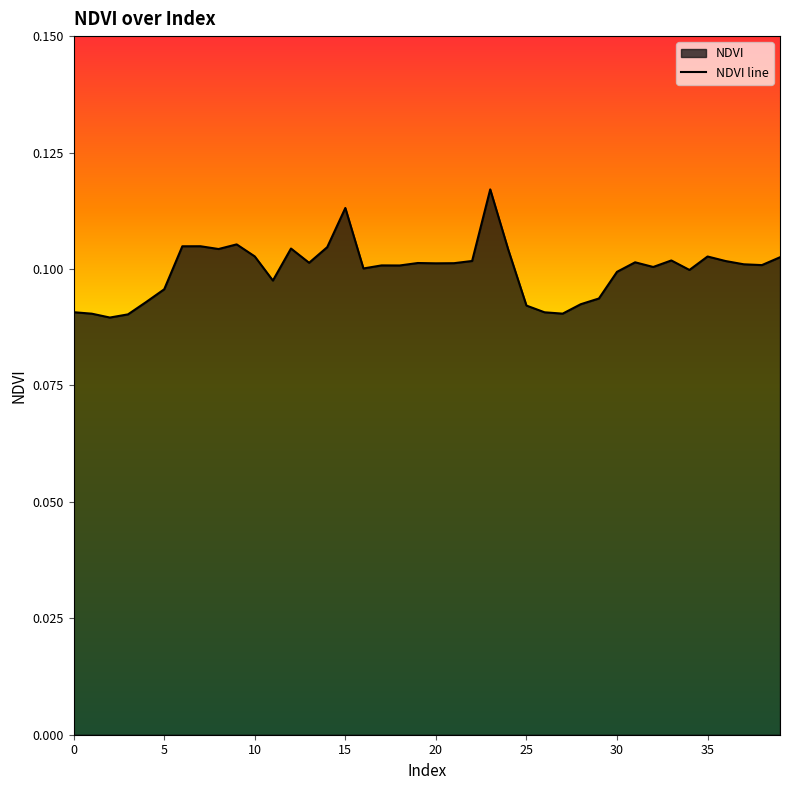

Between 20 and 5, which is larger?

20